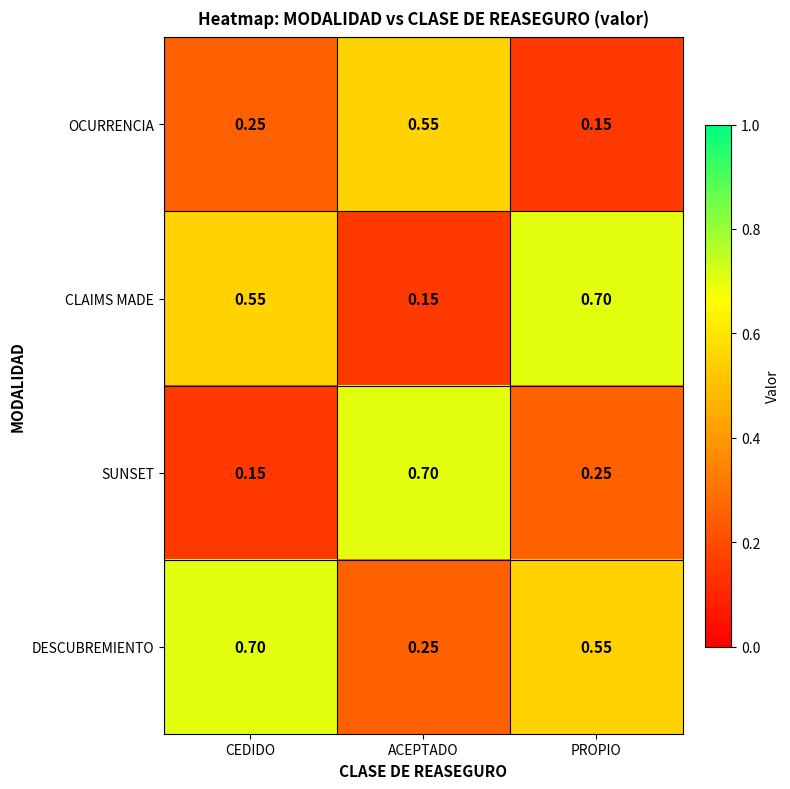

At how many categories does at least one series exceed 0?

3